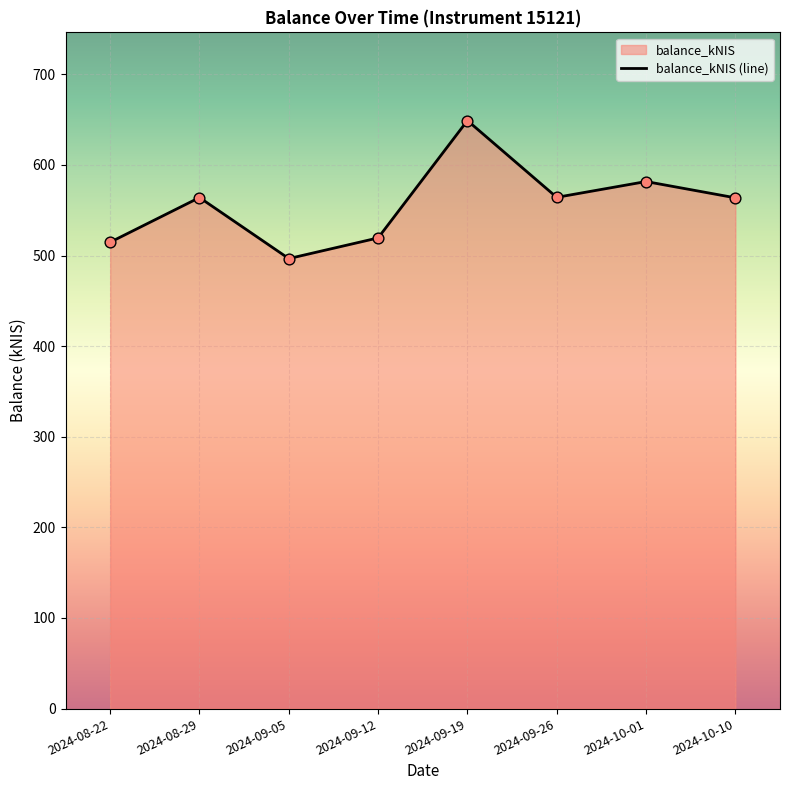

Approximately how many times larger is the value at 2024-09-12 compared to 2024-09-05?

1.0